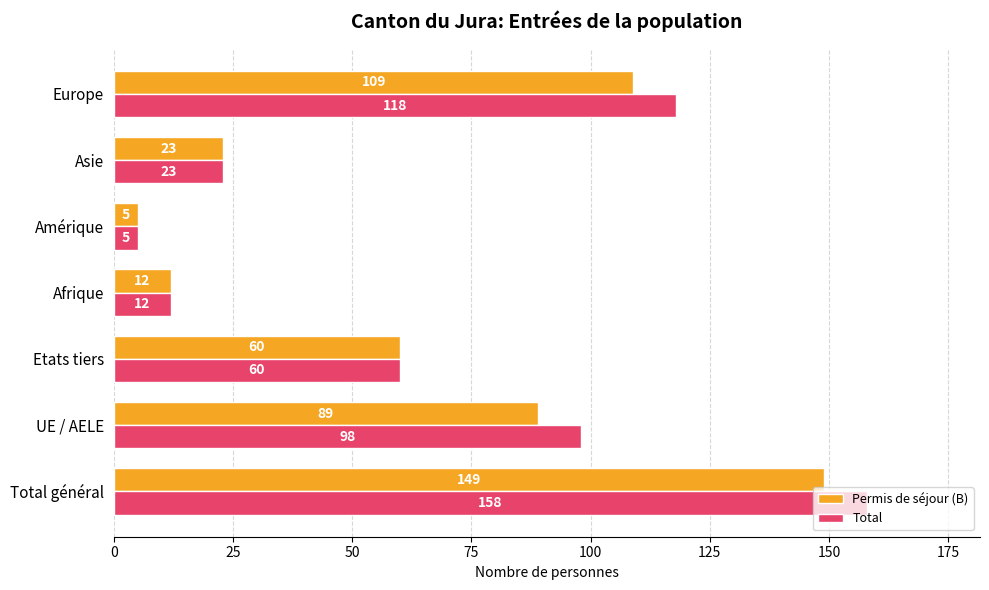

What is the maximum value shown in the chart?

158